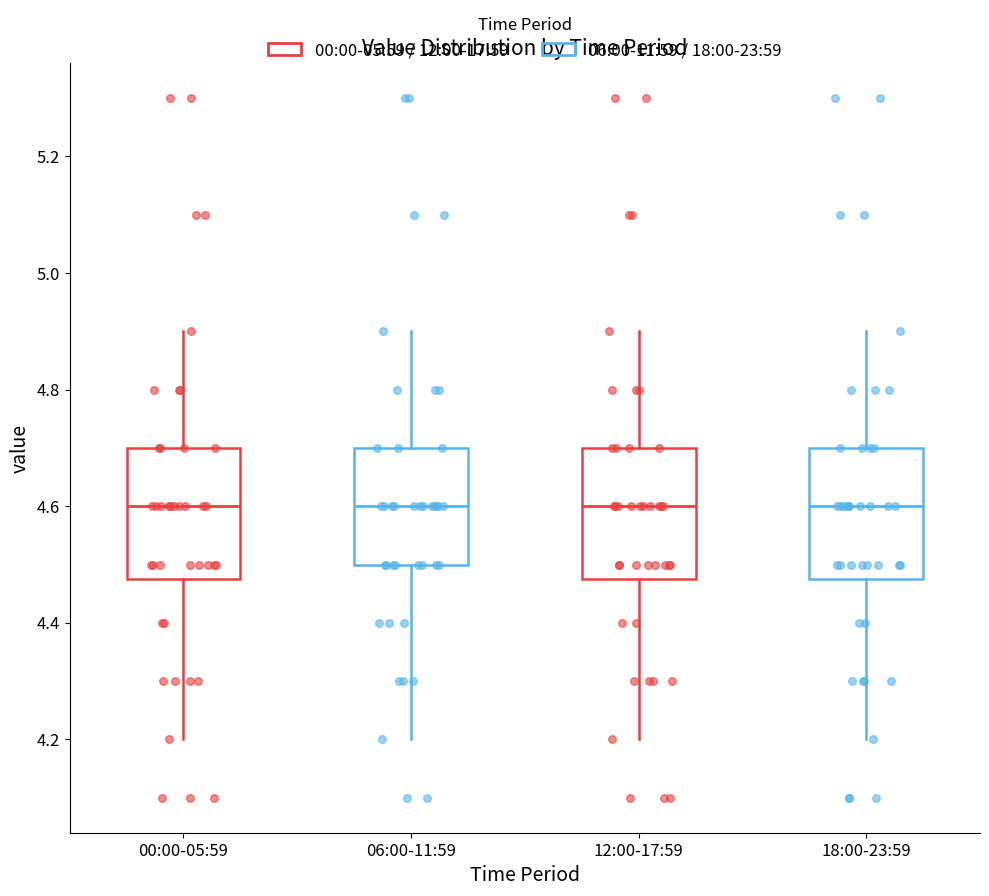

Reading left to right, read every box against the y-axis: the position of its median line, the range the box covers, and the ends of its whiskers. The values are not printed on the chart, so give them approximately, as read against the axis.

00:00-05:59: median 4.60, box 4.48 to 4.70, whiskers 4.20 to 4.90
06:00-11:59: median 4.60, box 4.50 to 4.70, whiskers 4.20 to 4.90
12:00-17:59: median 4.60, box 4.48 to 4.70, whiskers 4.20 to 4.90
18:00-23:59: median 4.60, box 4.48 to 4.70, whiskers 4.20 to 4.90